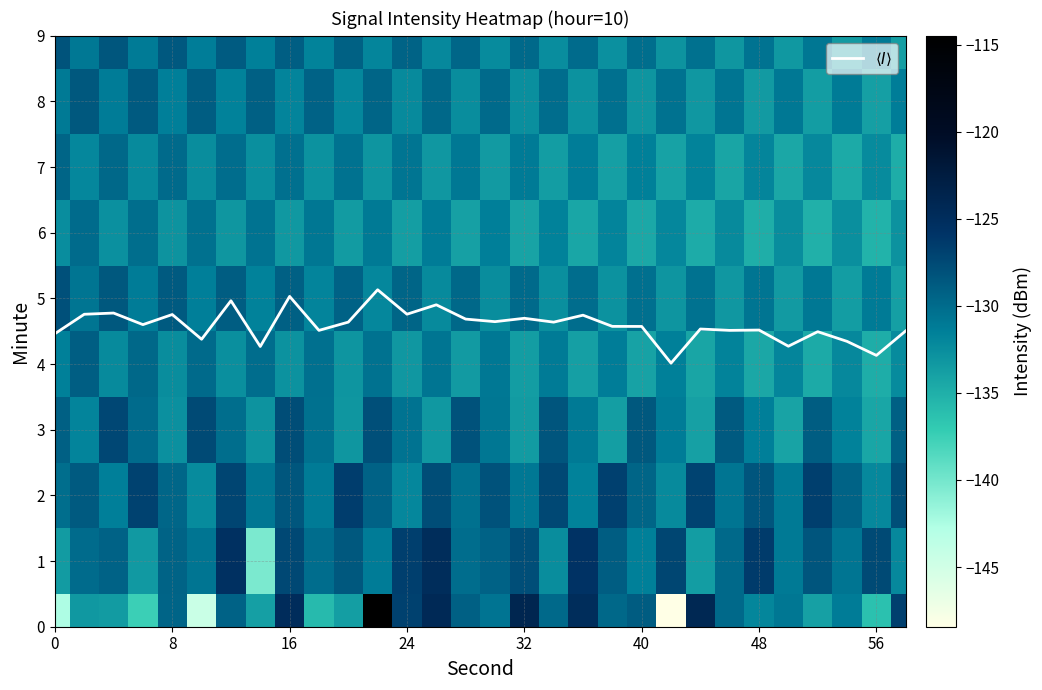

How many data points in 2 are less than -129?

17